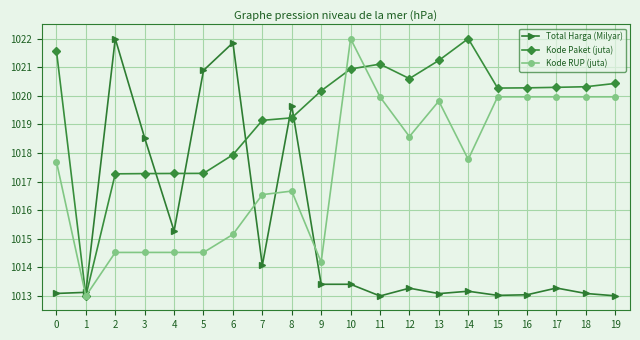

Which series has the largest total across all categories?

Kode Paket (juta)